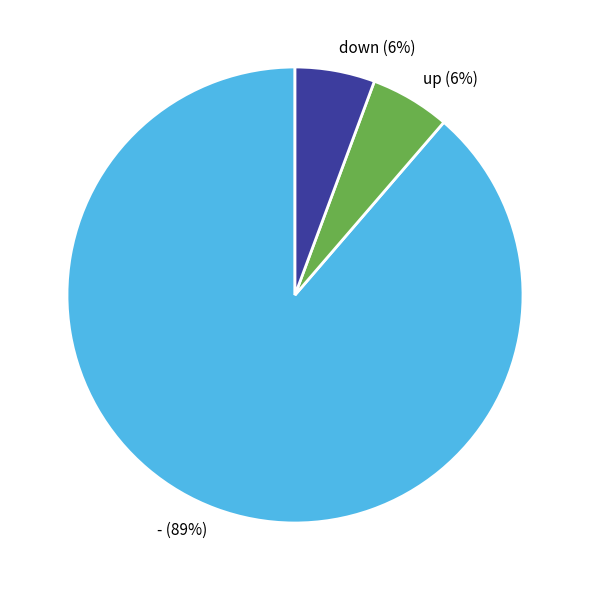

To the nearest percent, what is the combined percentage of - and down?

94%